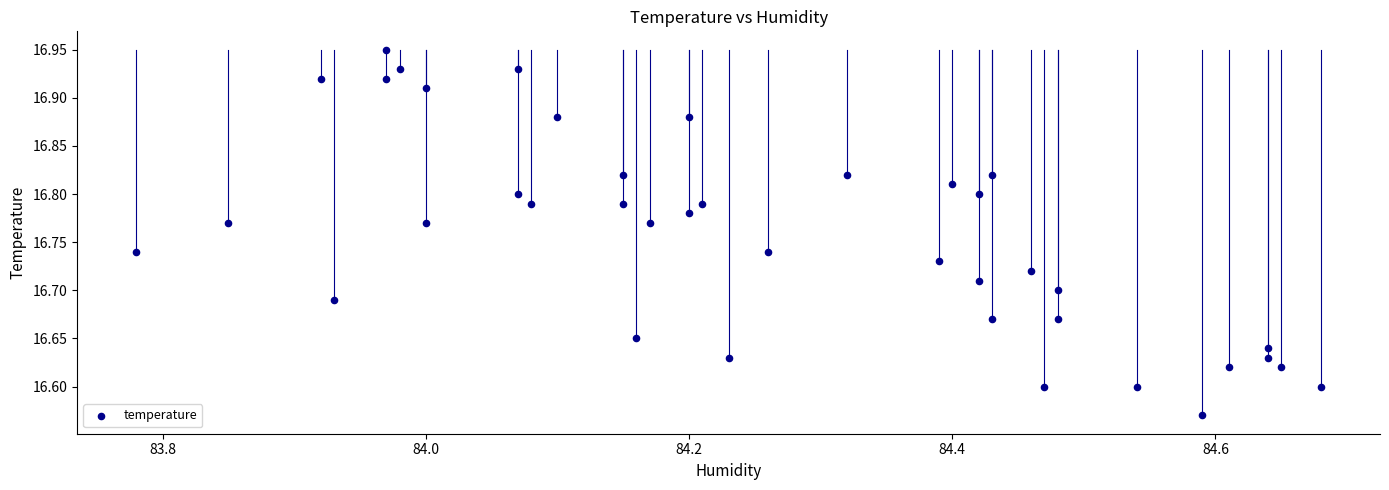

What is the range of X values (max minus min)?

0.9